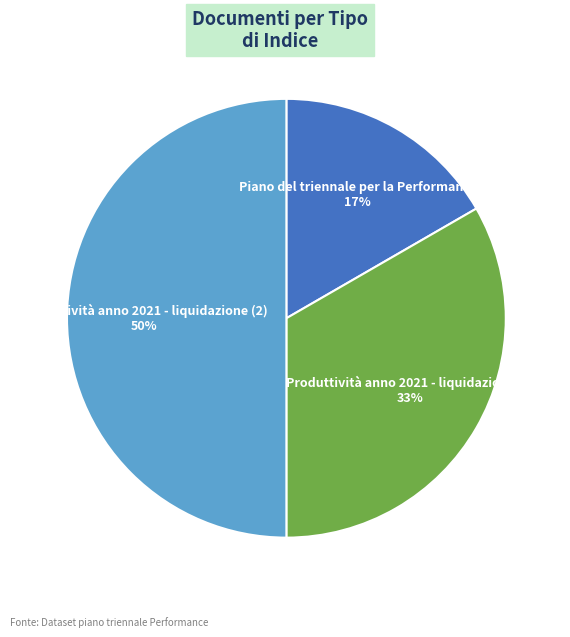

How many segments does this pie chart have?

3